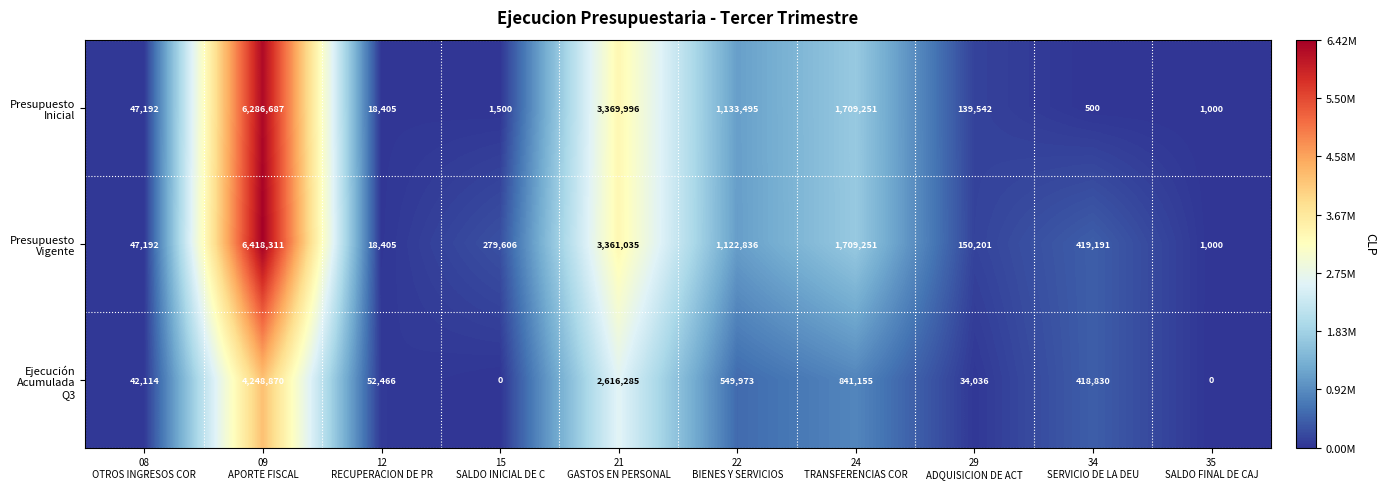

What is the maximum value shown in the chart?

6418311